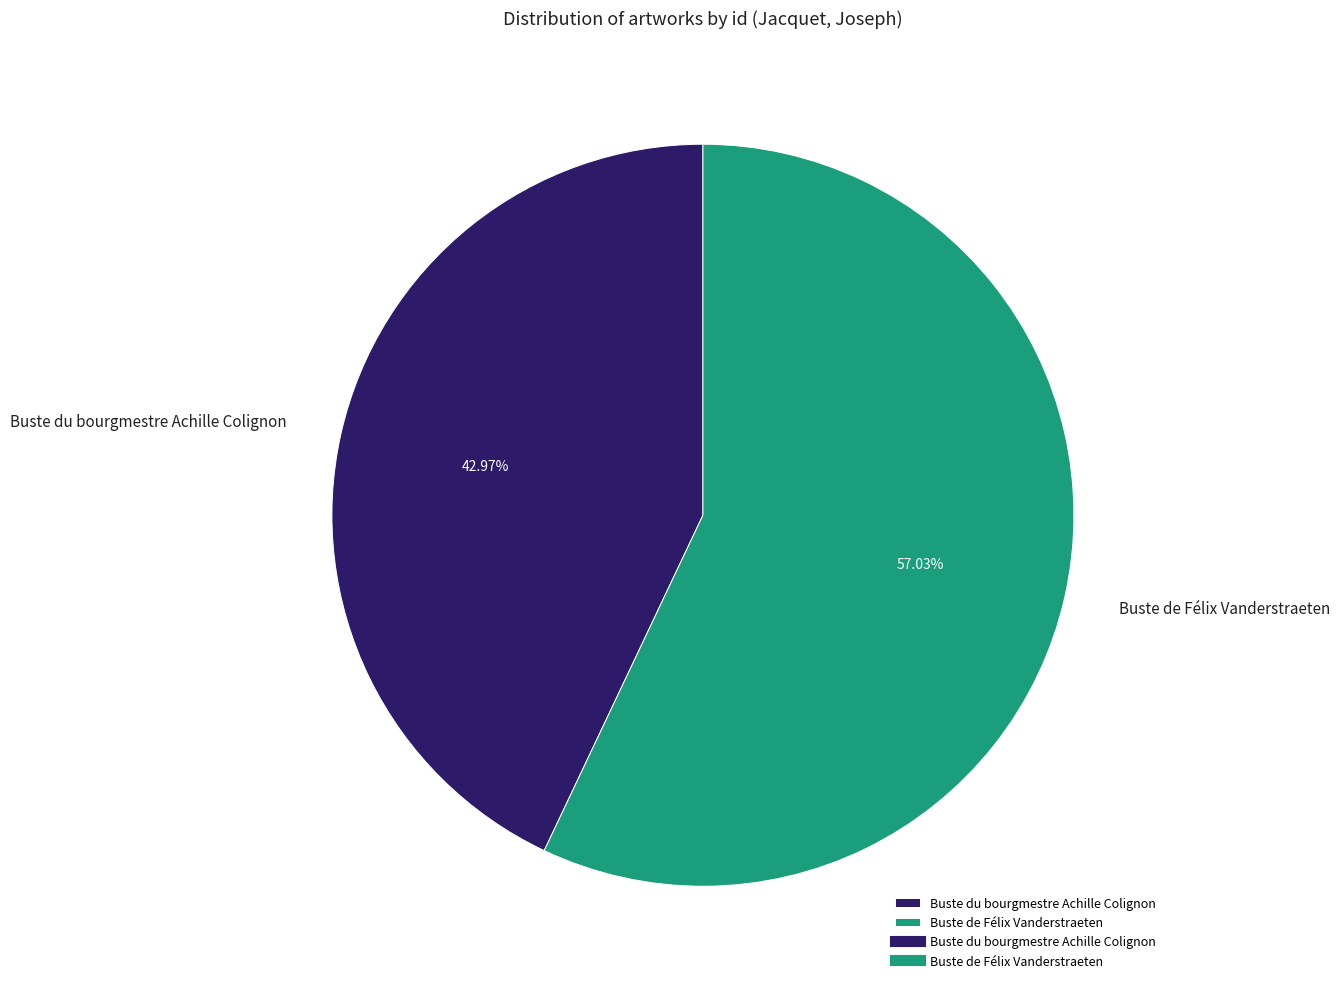

Is there a majority slice in this chart?

Yes